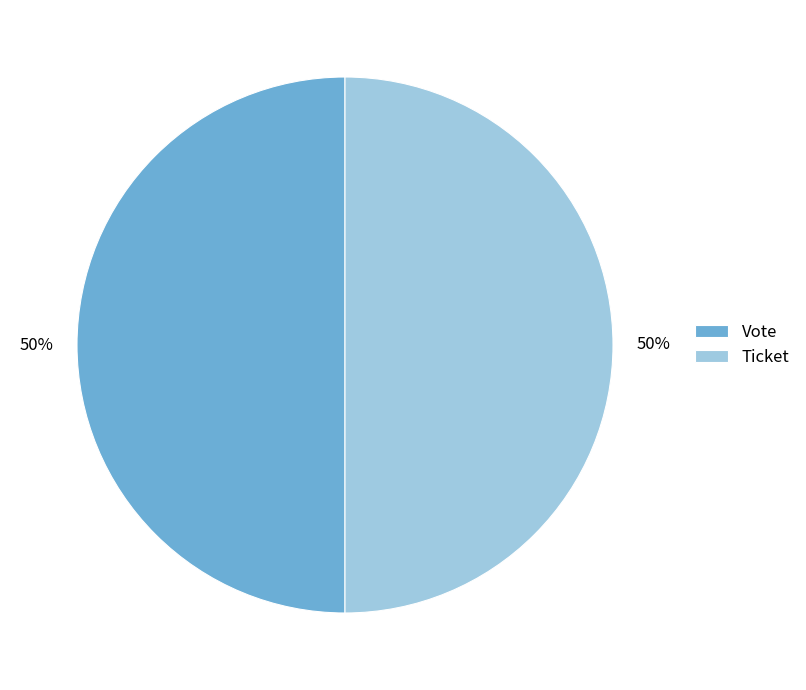

Combined, do Ticket and Vote account for over 50%?

Yes